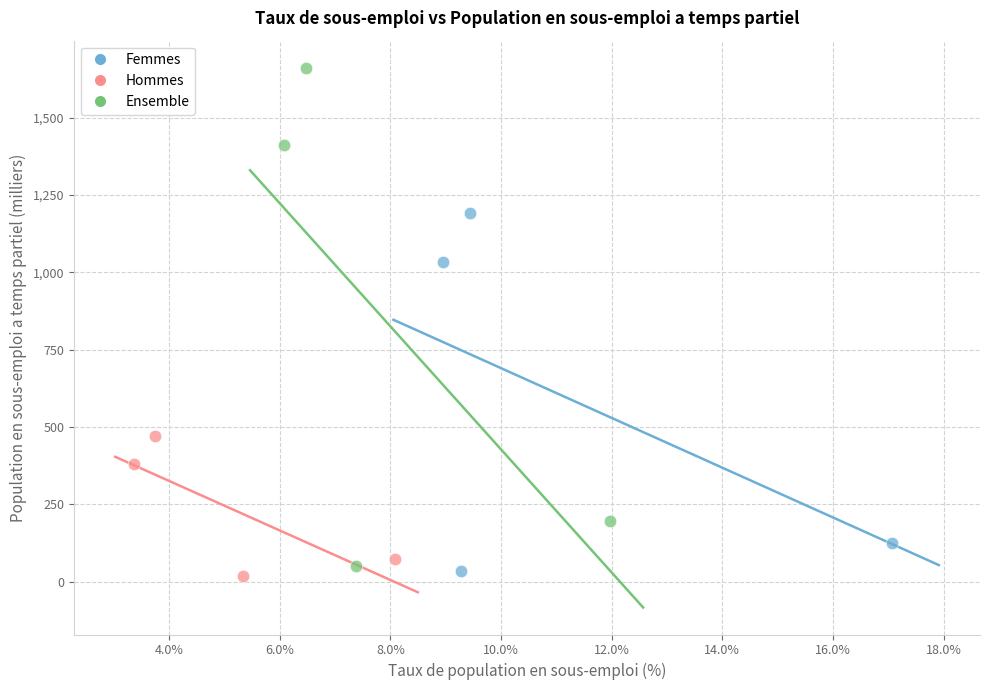

What are all the series names shown in the legend?

Femmes, Hommes, Ensemble